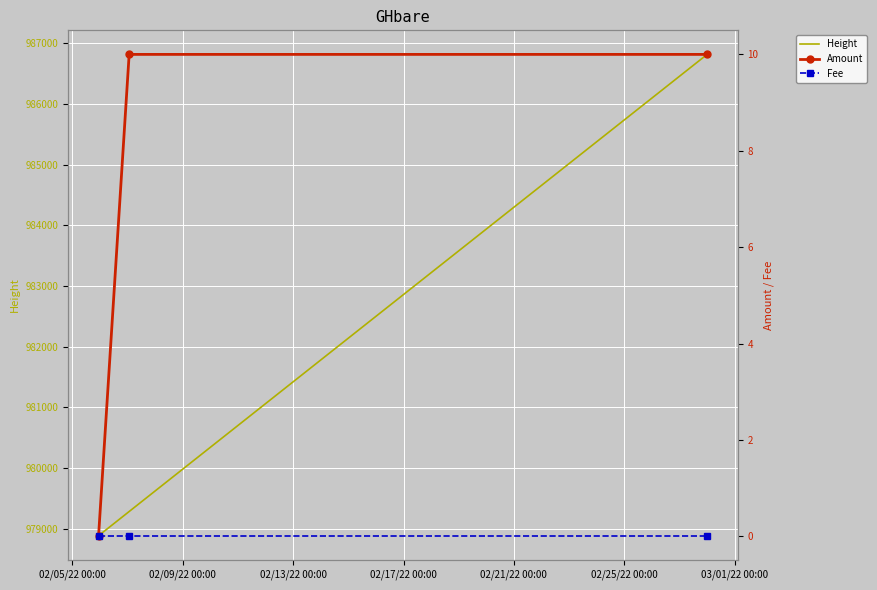

What is the highest value of the Height series?

986819